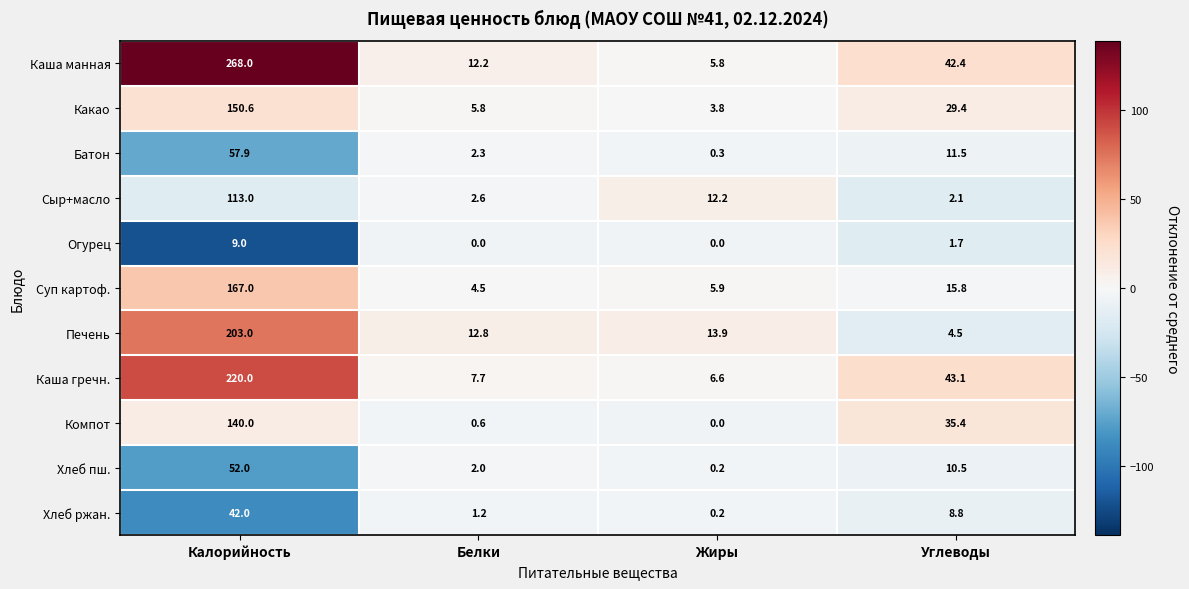

What is the lowest value of the Каша манная series?

5.8